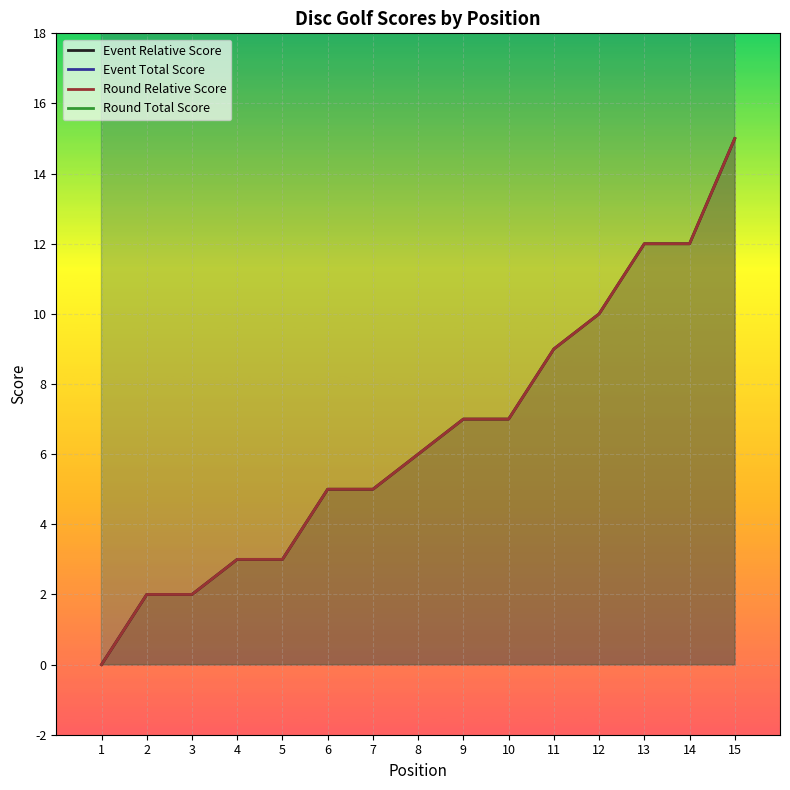

True or false: Event Relative Score and Round Total Score cross at least once.

False